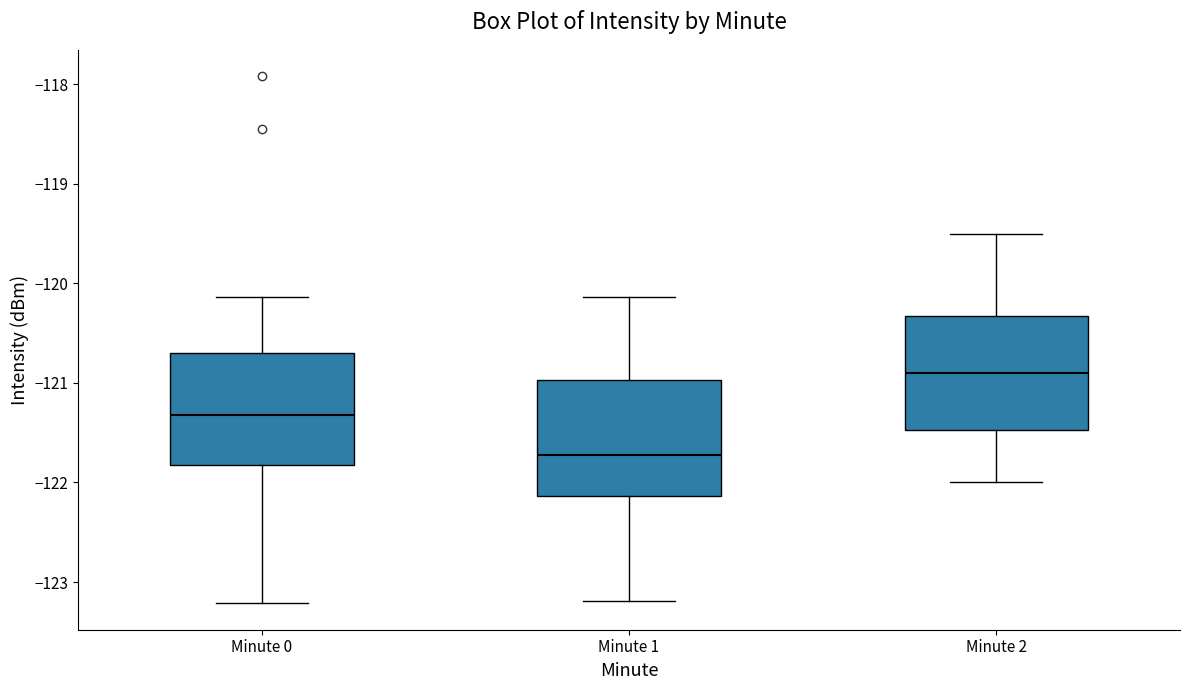

Reading left to right, transcribe this box plot: for each box, give where its median line is, the range the box spans, and where its two whiskers end, as read against the y-axis. The values are not printed on the chart, so give them approximately, as read against the axis.

Minute 0: median -121.3, box -121.8 to -120.7, whiskers -123.2 to -120.1
Minute 1: median -121.7, box -122.1 to -121.0, whiskers -123.2 to -120.1
Minute 2: median -120.9, box -121.5 to -120.3, whiskers -122.0 to -119.5